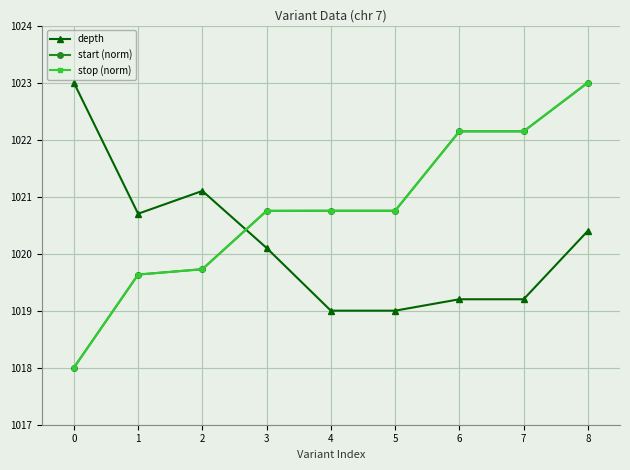

Is this an area chart (filled region under the line)?

No